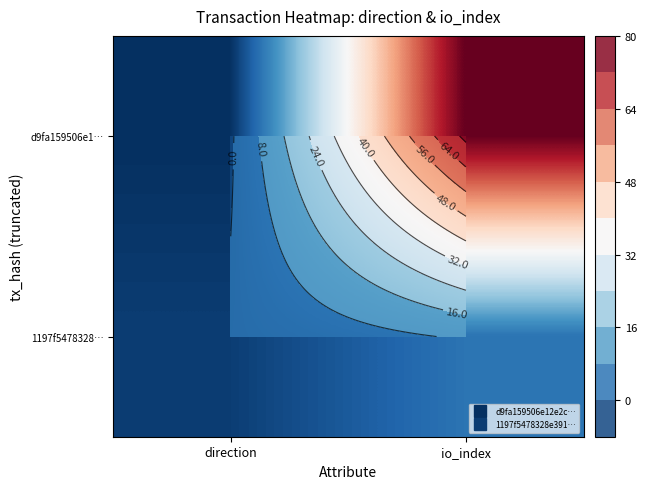

What is the maximum value for d9fa159506e1…?

74